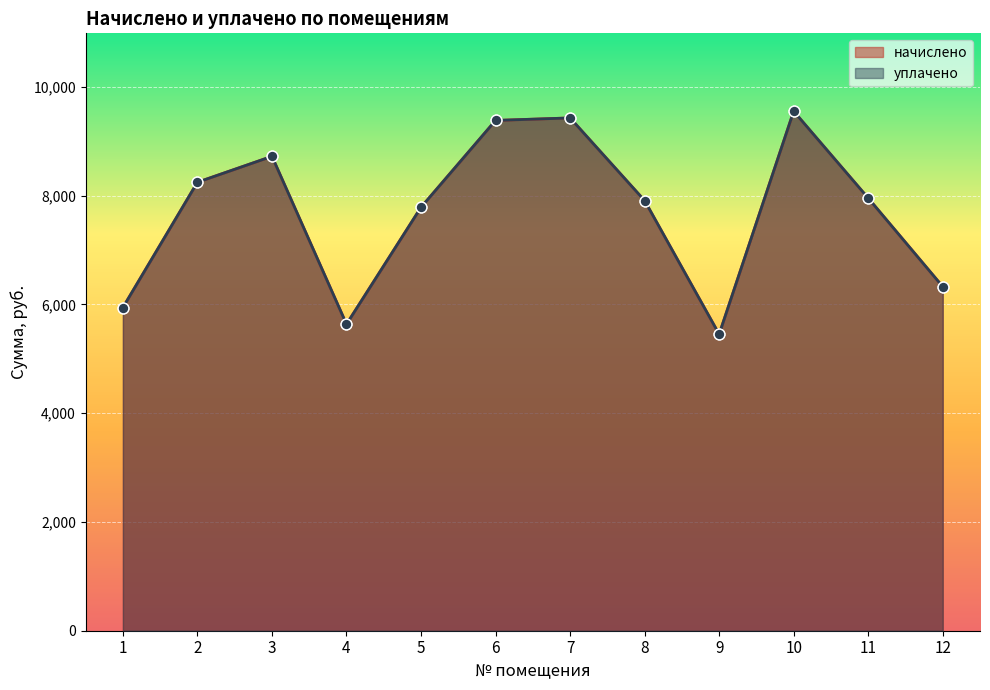

Which series has the largest total across all categories?

начислено